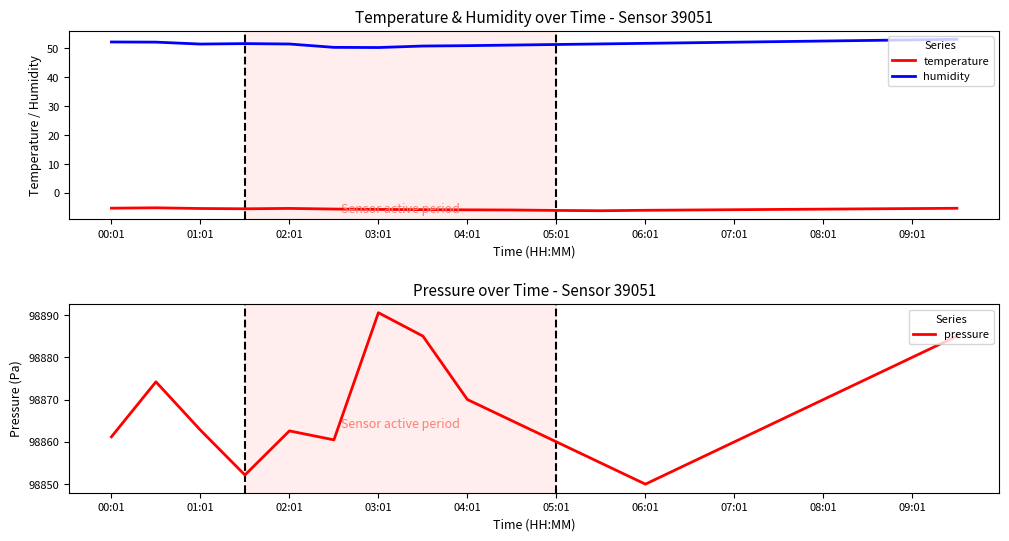

Does the chart display data point markers on the line(s)?

No